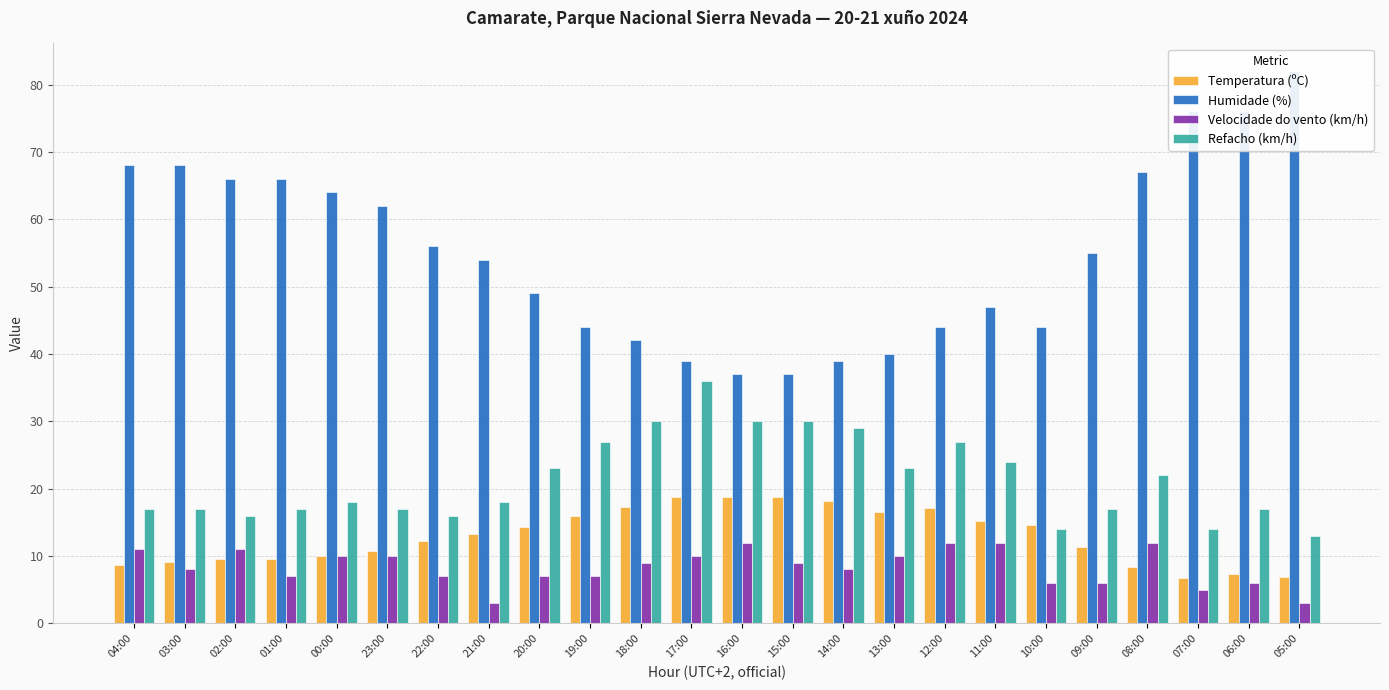

What is the total value across all series at 06:00?

106.3